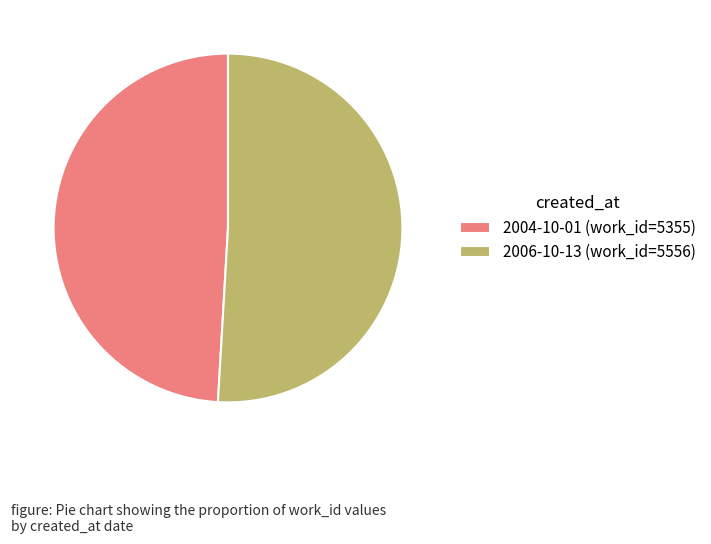

Which slice is the largest?

2006-10-13